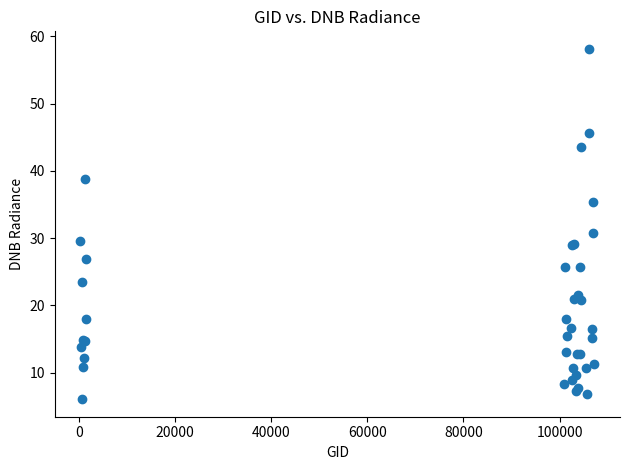

What Y value in the scatter plot is closest to 32?

30.7